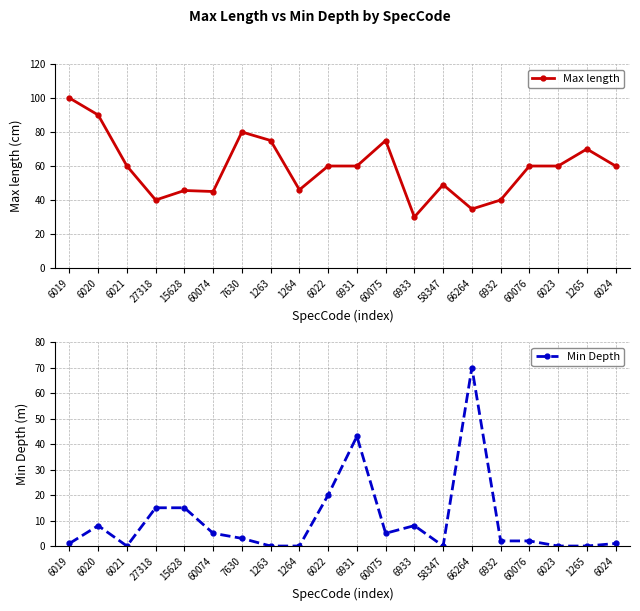

At which category is the sum across all series the highest?

66264